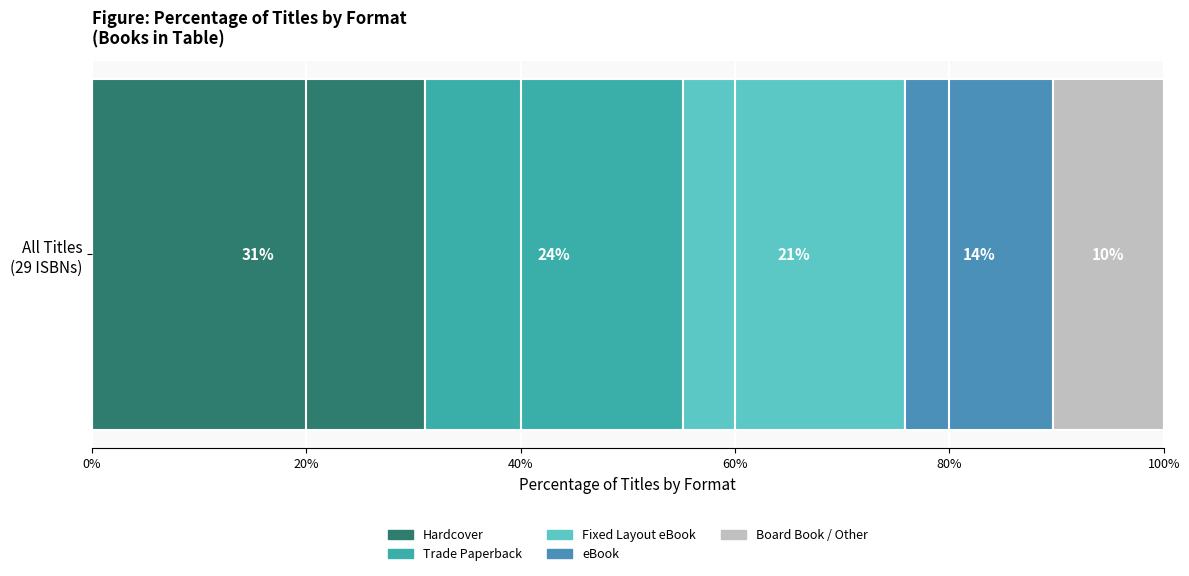

What are all the series names shown in the legend?

Hardcover, Trade Paperback, Fixed Layout eBook, eBook, Board Book / Other